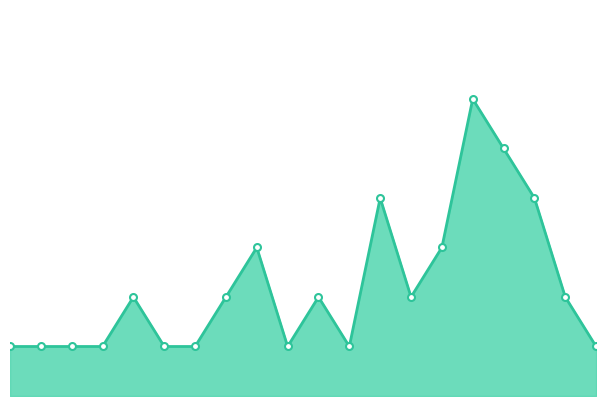

Does the chart display data point markers on the line(s)?

No